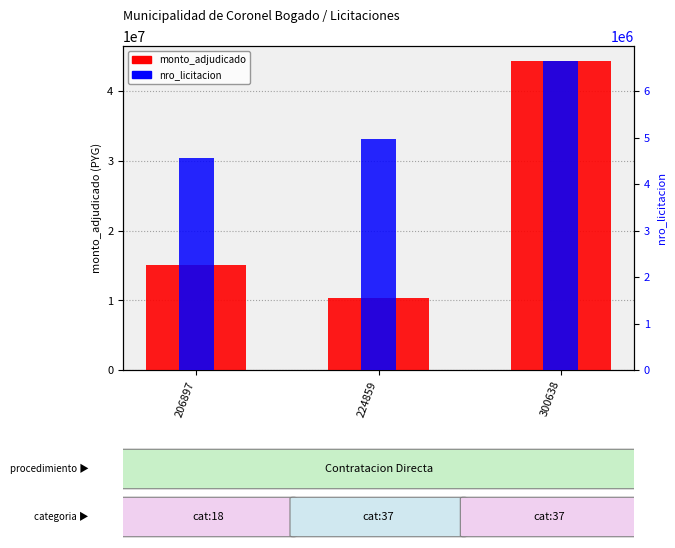

At which label is monto_adjudicado closest to 27255575?

206897